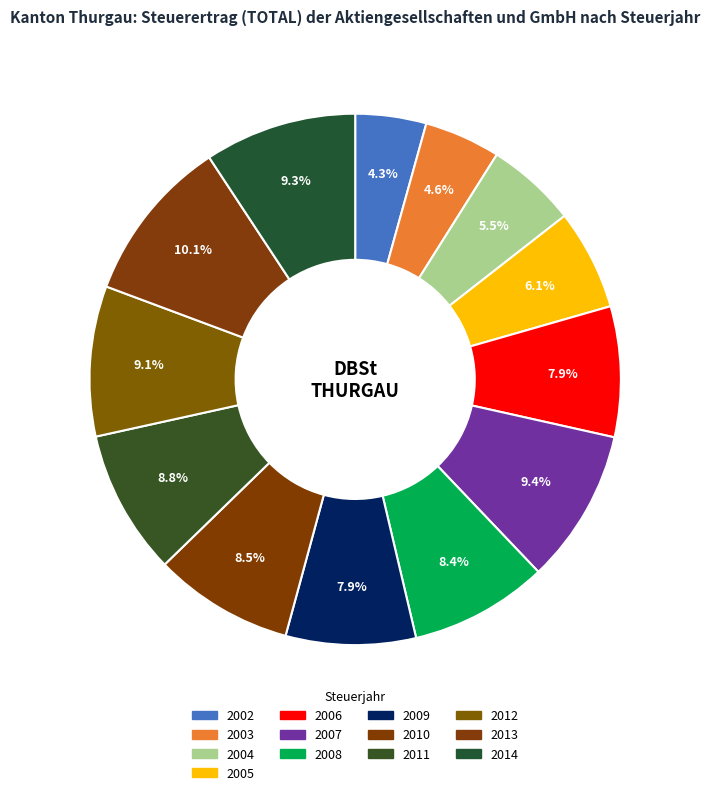

Count the number of slices in the pie.

13